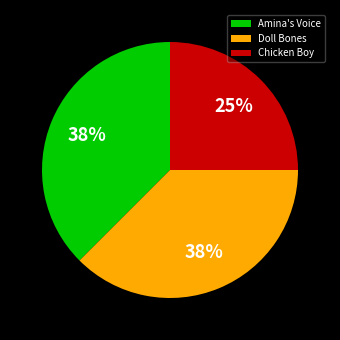

Between Doll Bones and Chicken Boy, which is larger?

Doll Bones